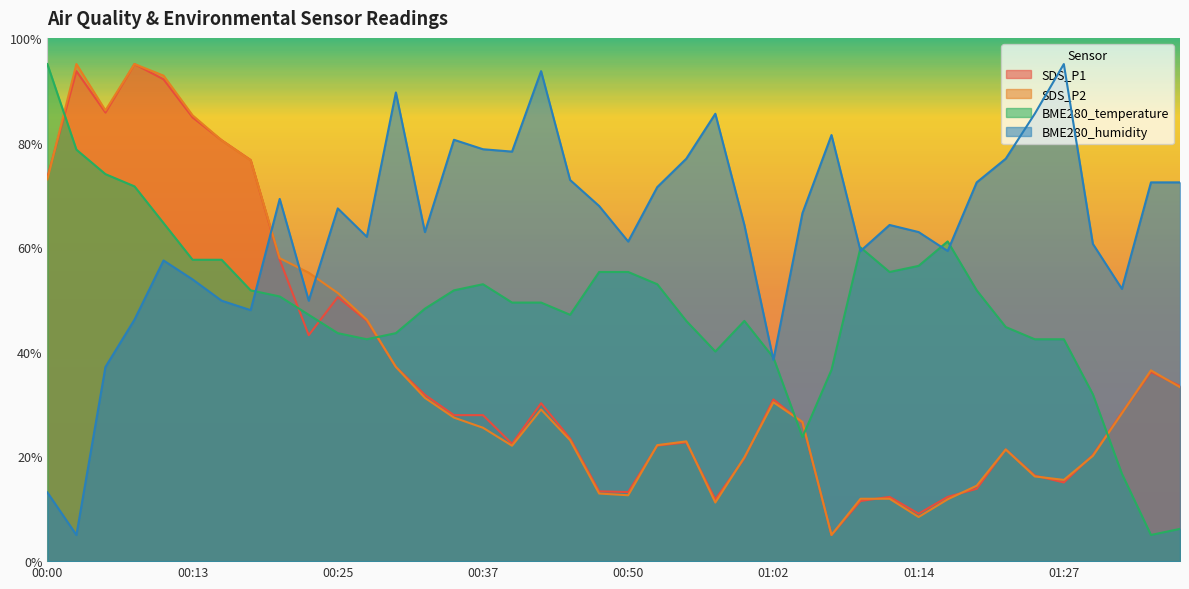

Which series ends up on top after the final intersection of BME280_humidity and SDS_P1?

BME280_humidity